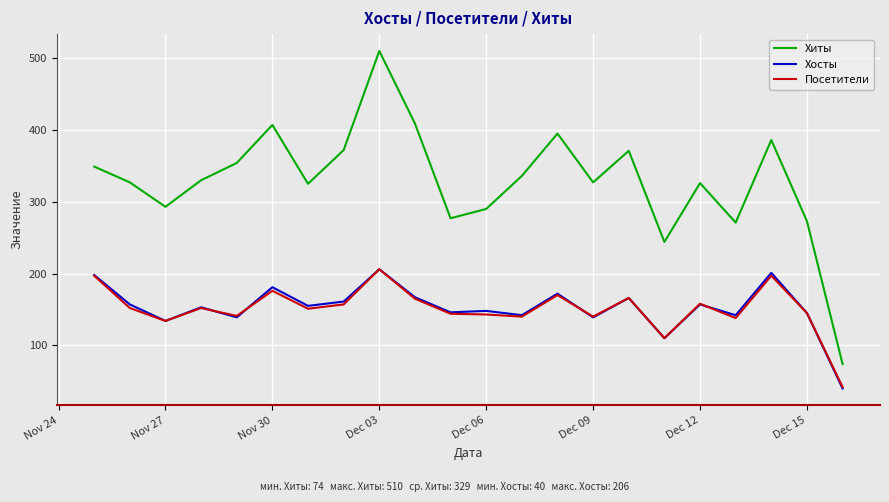

True or false: Хиты and Хосты intersect in this chart.

False